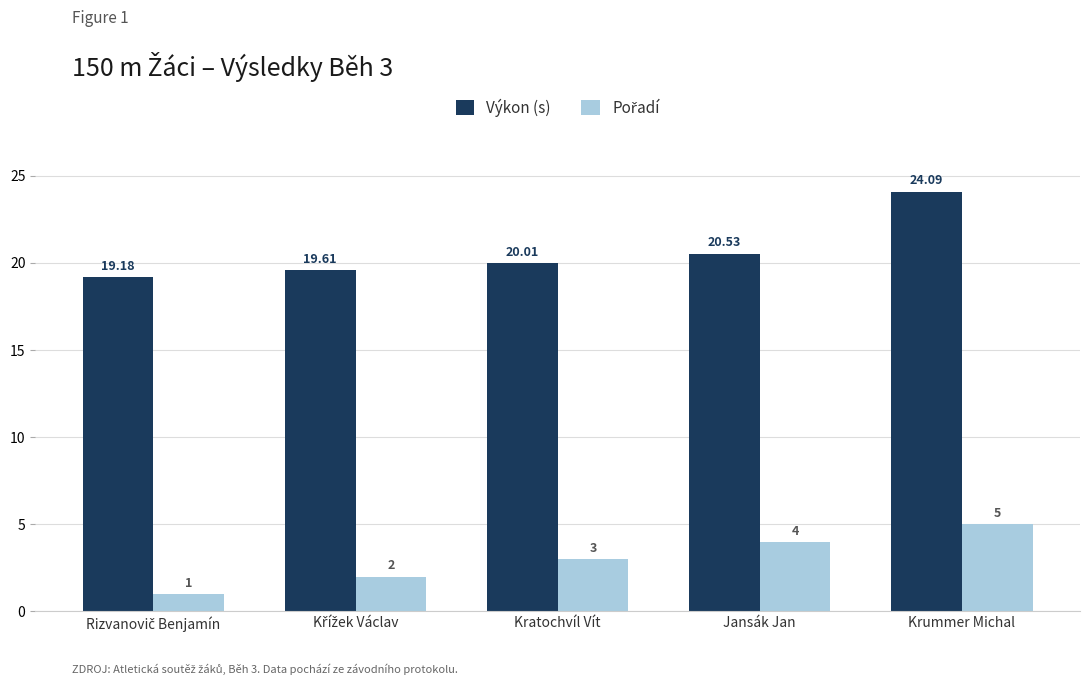

Which series has the largest range (max minus min)?

Výkon (s)